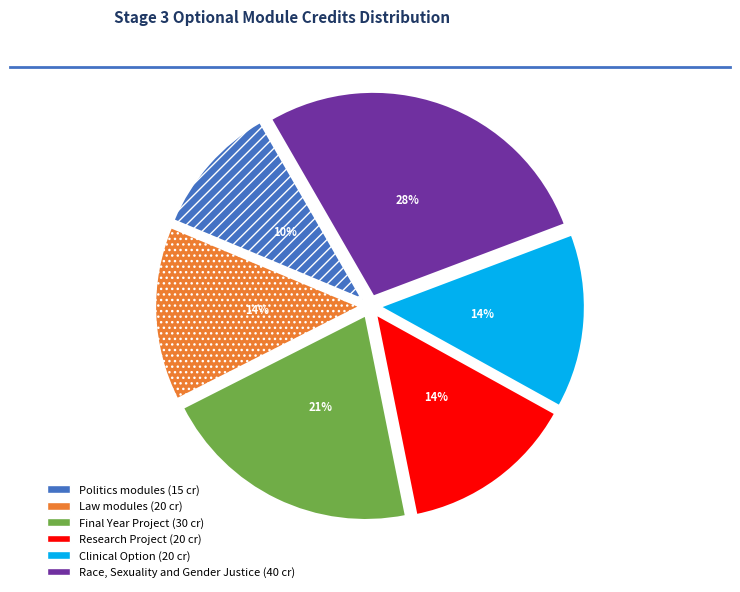

Does Law modules represent more than half of the total?

No